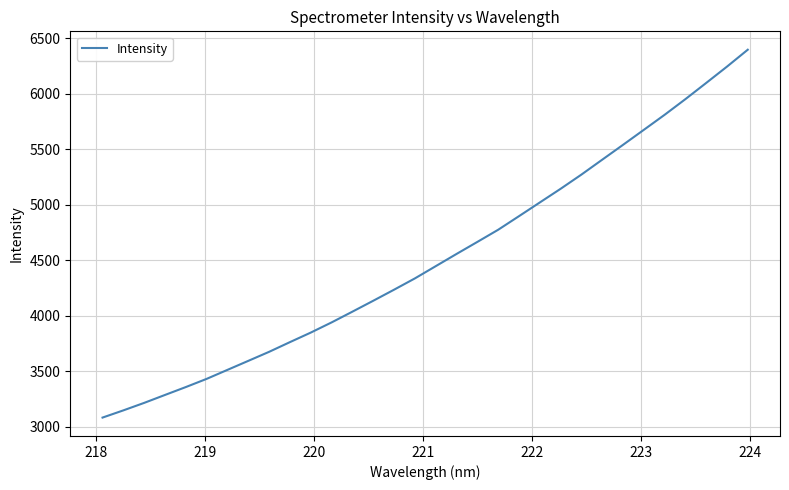

What is the greatest value displayed?

6395.8